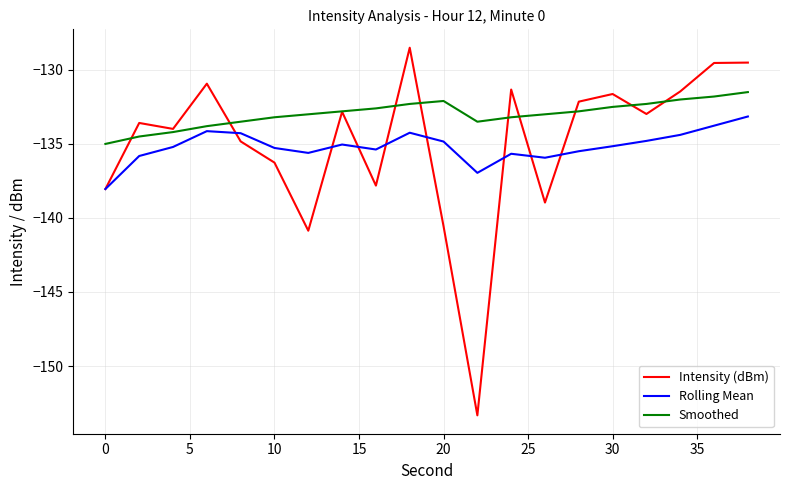

List the series in order of their peak value, lowest first.

Rolling Mean, Smoothed, Intensity (dBm)